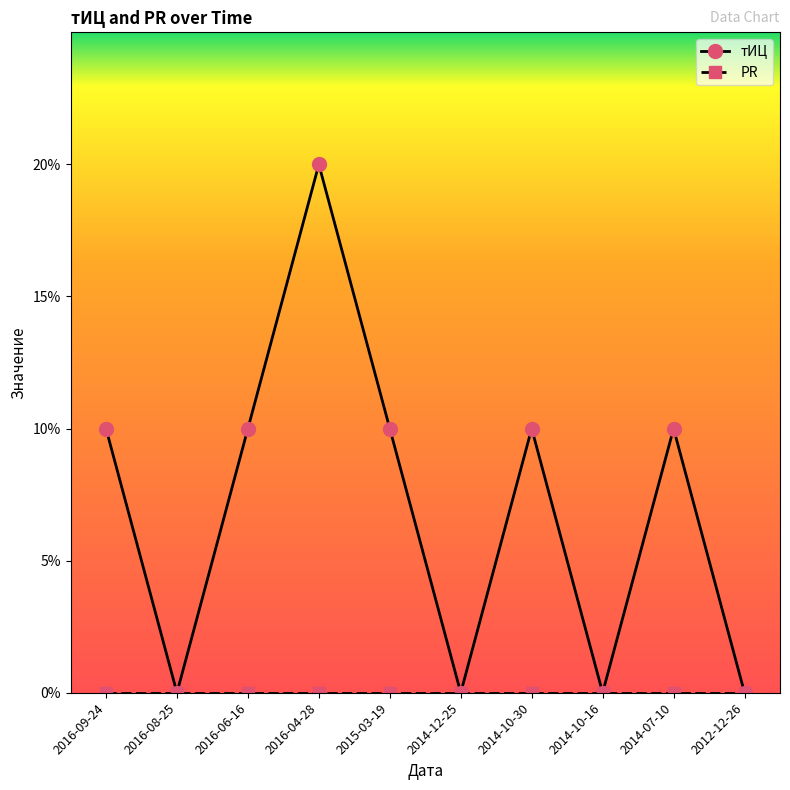

Which series has the largest range (max minus min)?

тИЦ